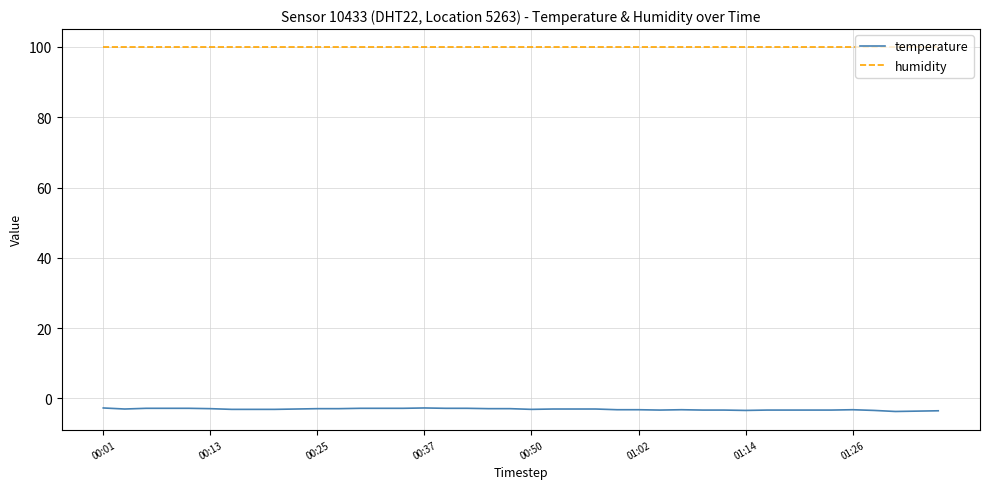

Rank the series by their maximum value, from highest to lowest.

humidity, temperature